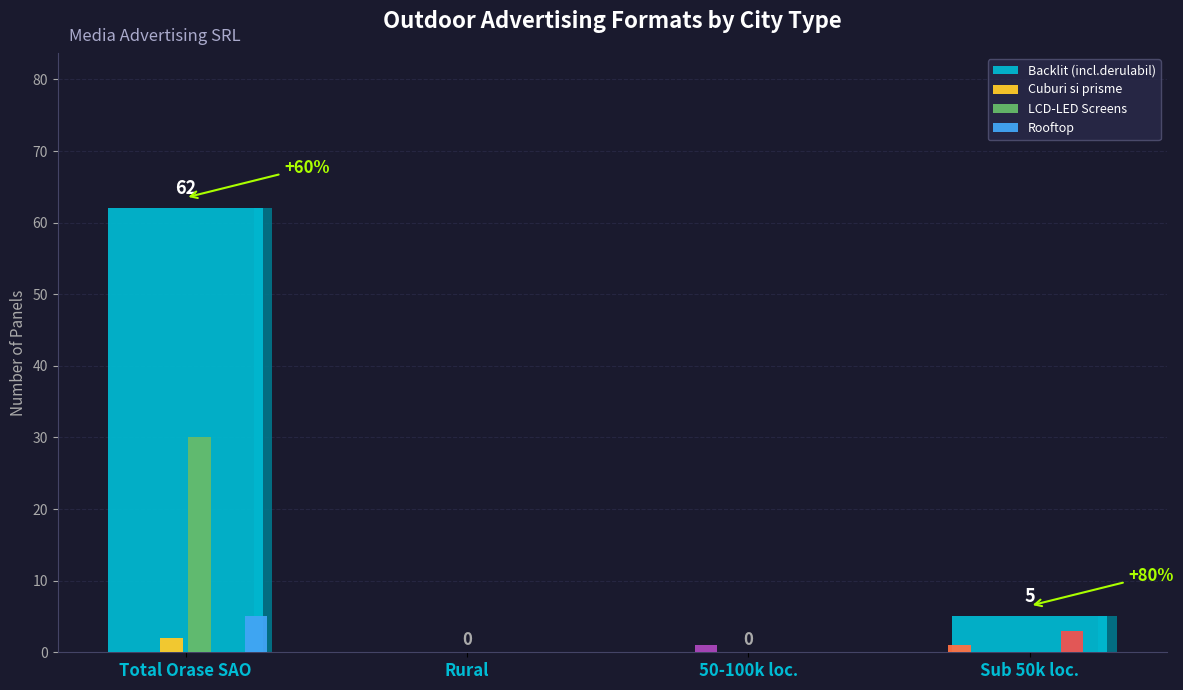

Are the bars horizontal?

No